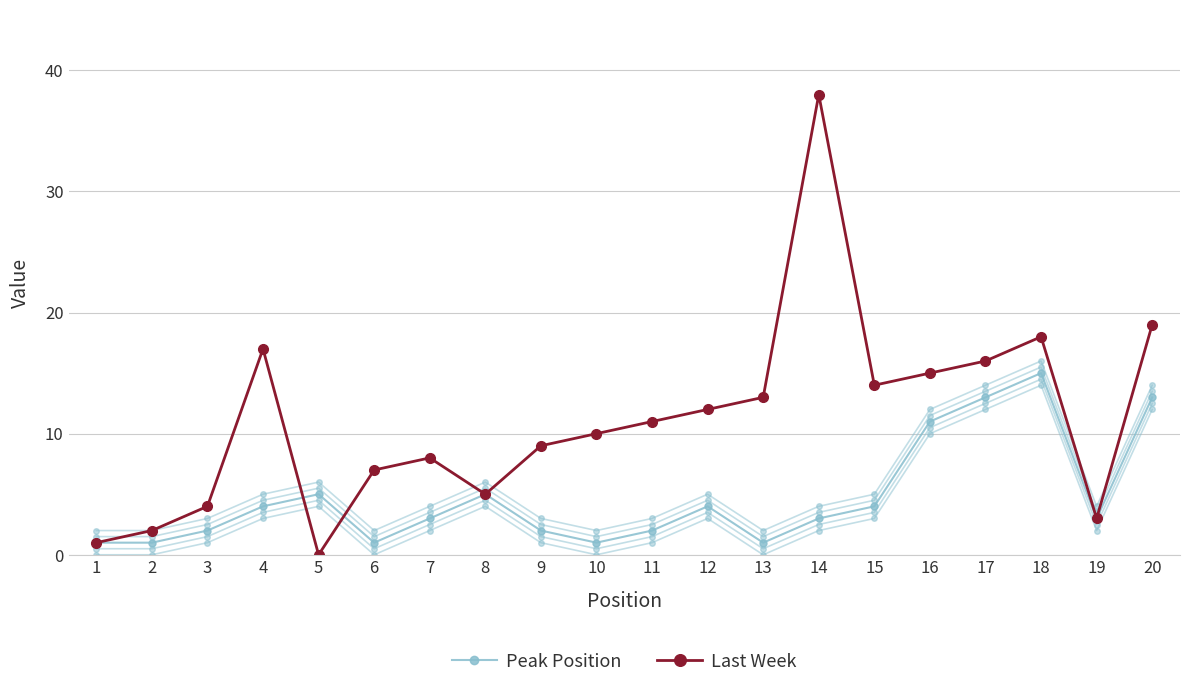

Which series ends up on top after the final intersection of Peak Position and Last Week?

Last Week